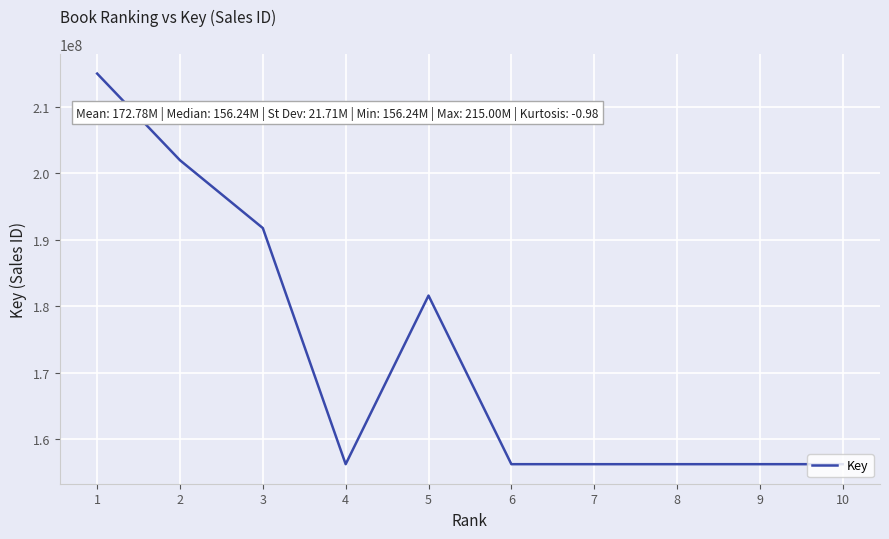

What is the change in value from 3 to 10?

-35518960